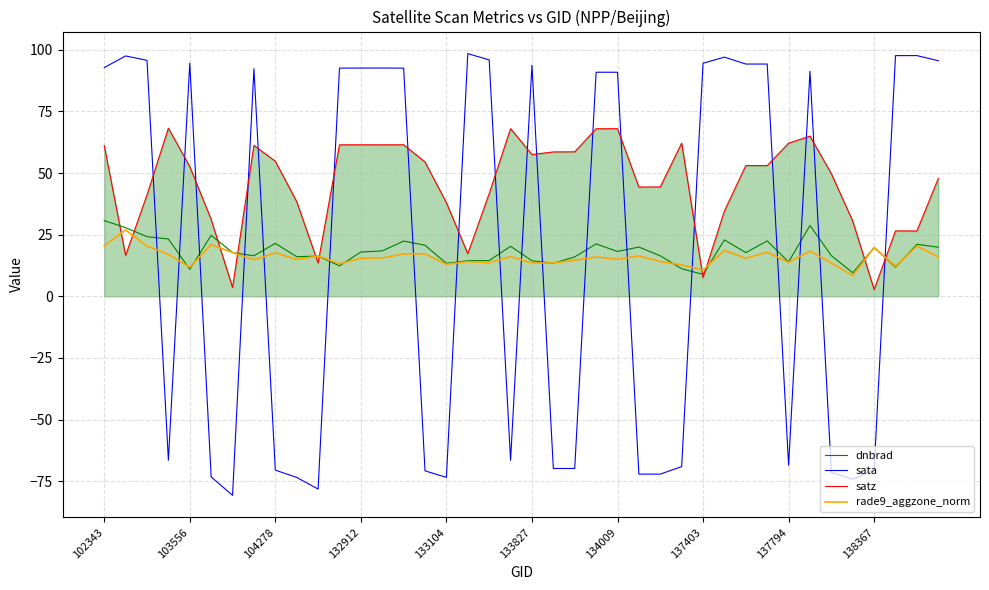

Which series has the largest total across all categories?

satz